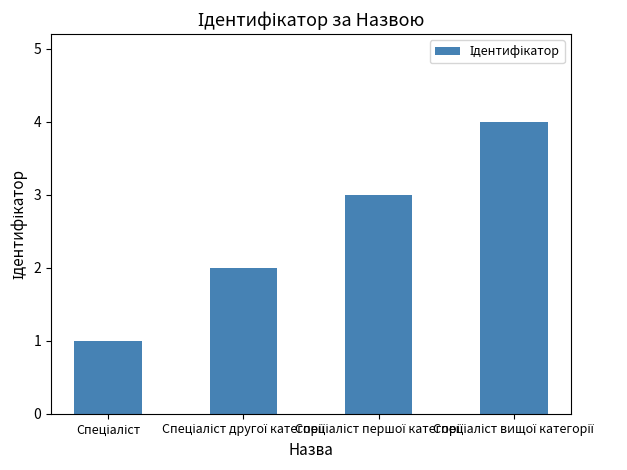

What is the maximum value shown in the chart?

4